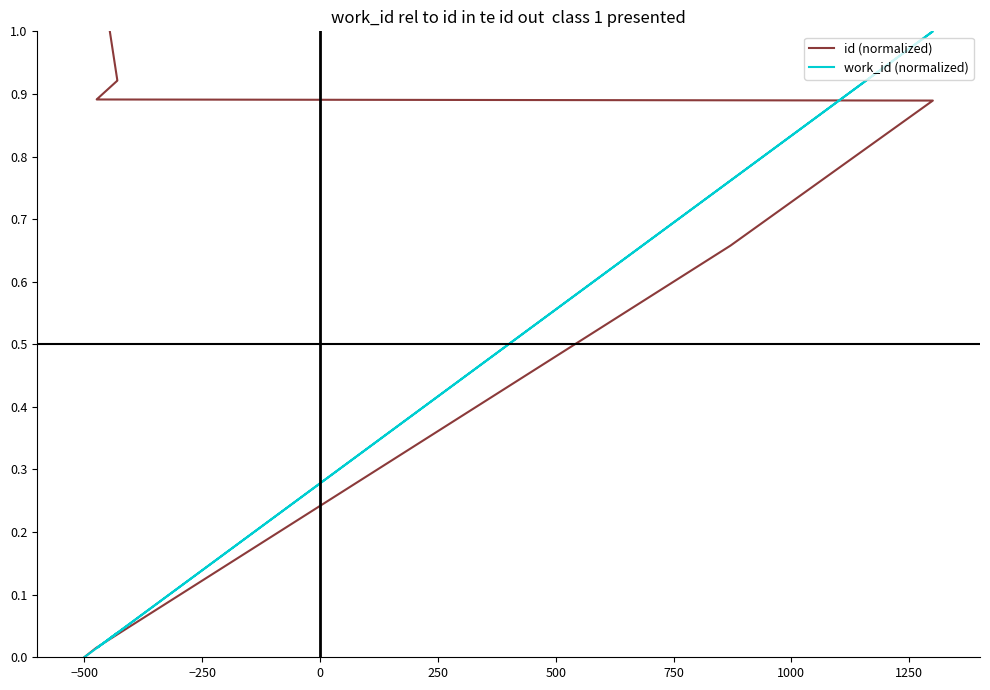

The id (normalized) series shows 1.5 at 250. True or false?

False